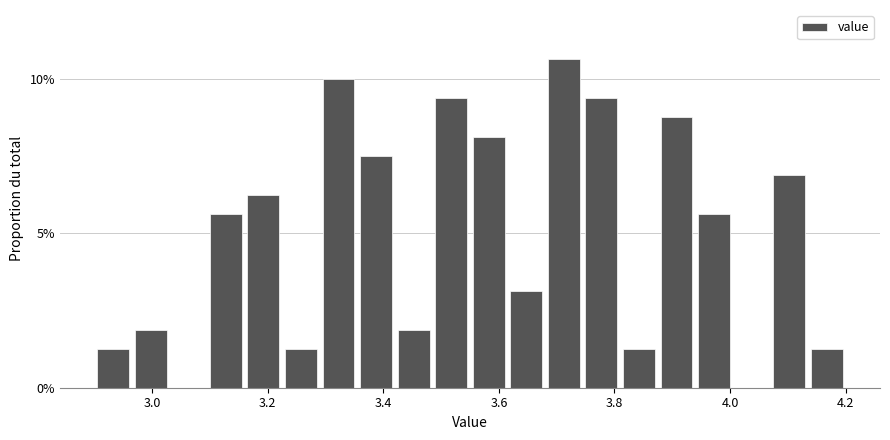

Around what value on the x-axis is the tallest bar? Give the approximate position of its centre, as read against the axis.

3.72